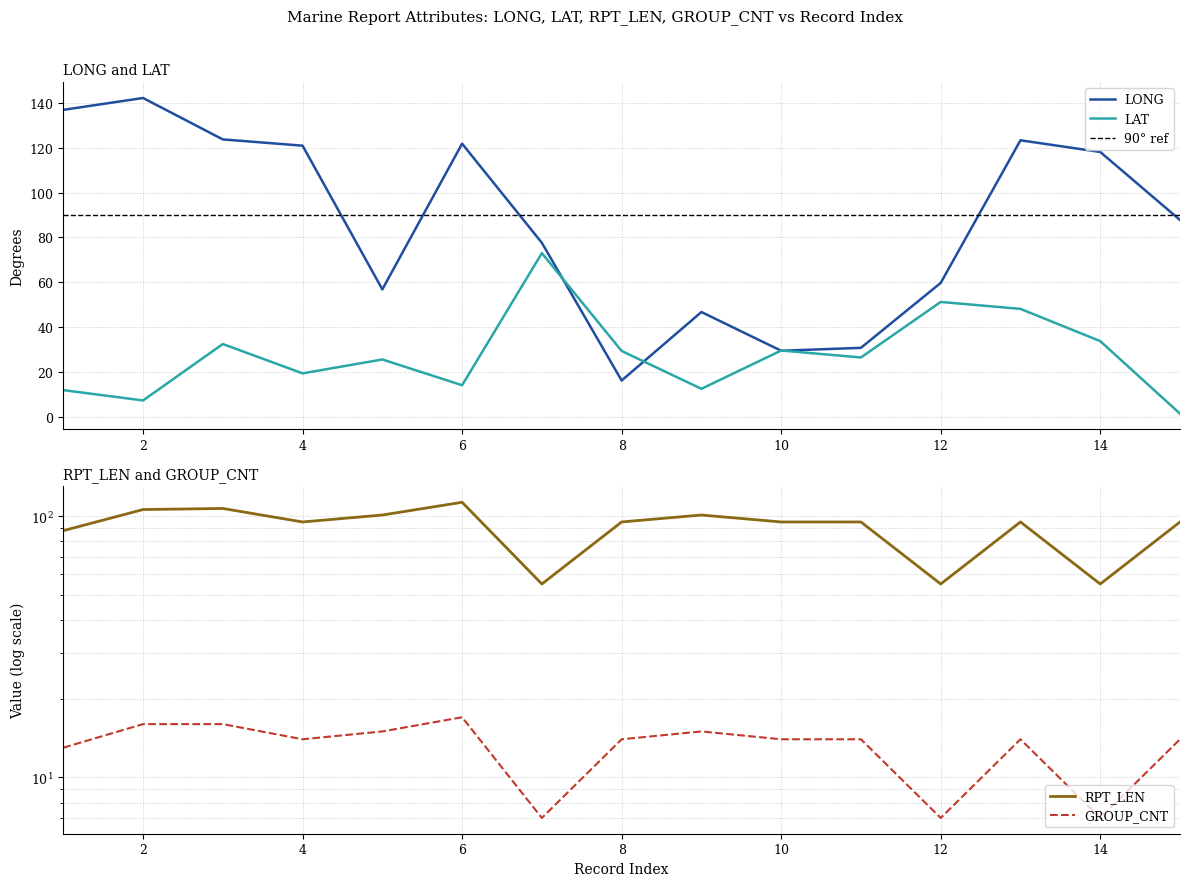

At which category does LONG reach its first local peak?

2